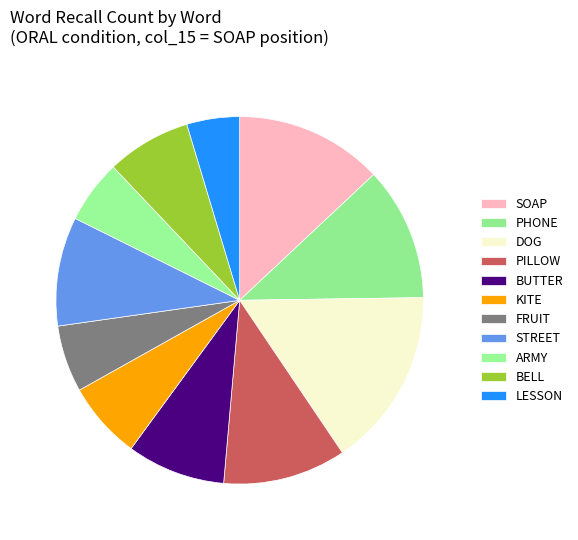

How many slices are in this pie chart?

11